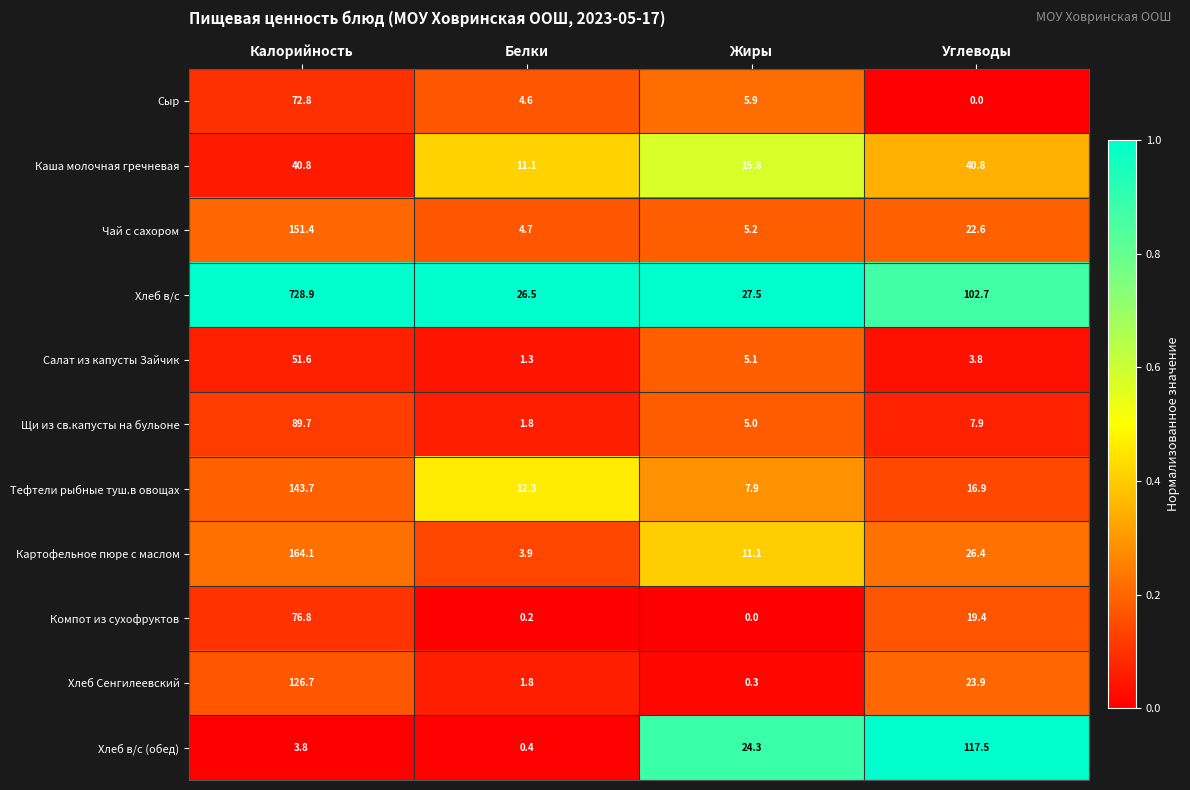

How many series are shown in this chart?

11